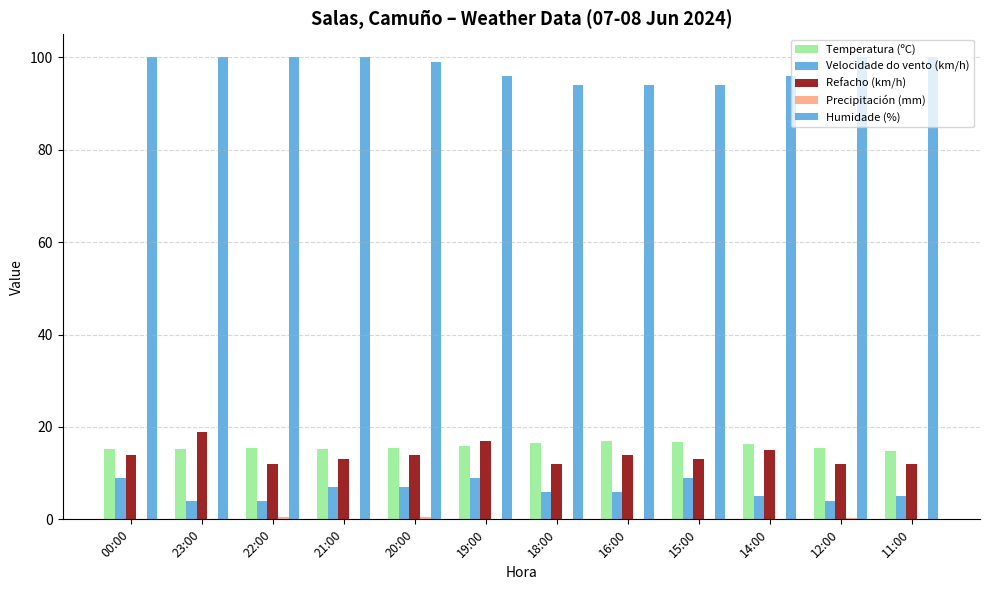

How many groups of bars are there?

12